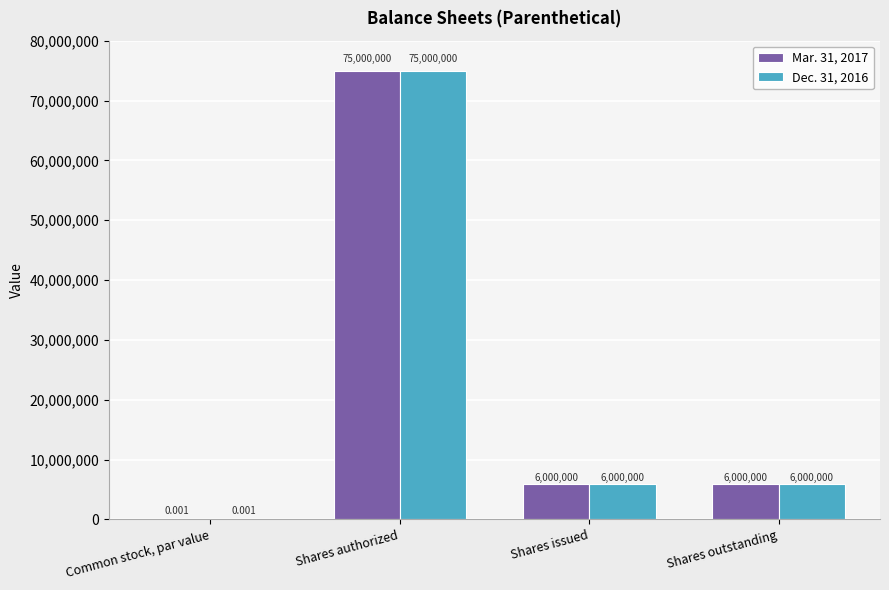

Are the bars grouped side by side (vs. stacked)?

Yes